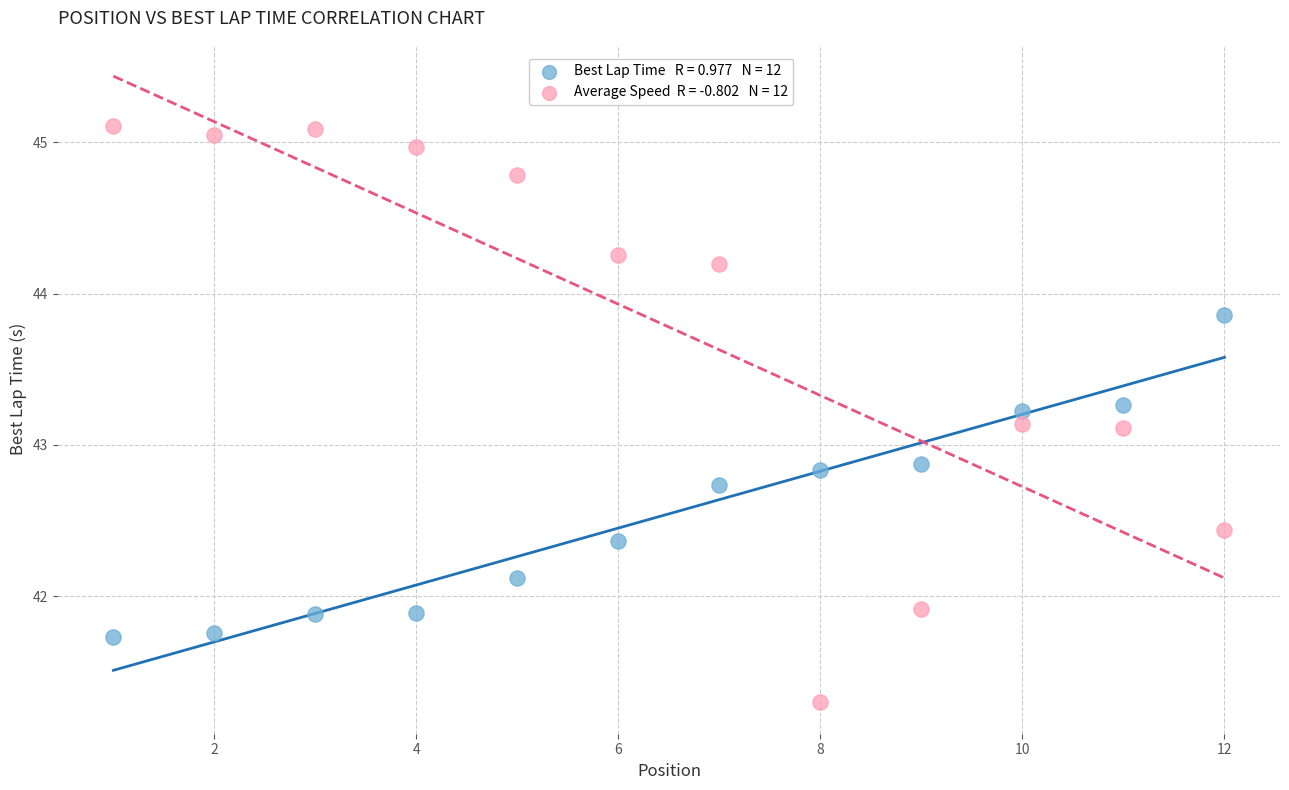

Across all data points, what is the range of X values (max minus min)?

11.0